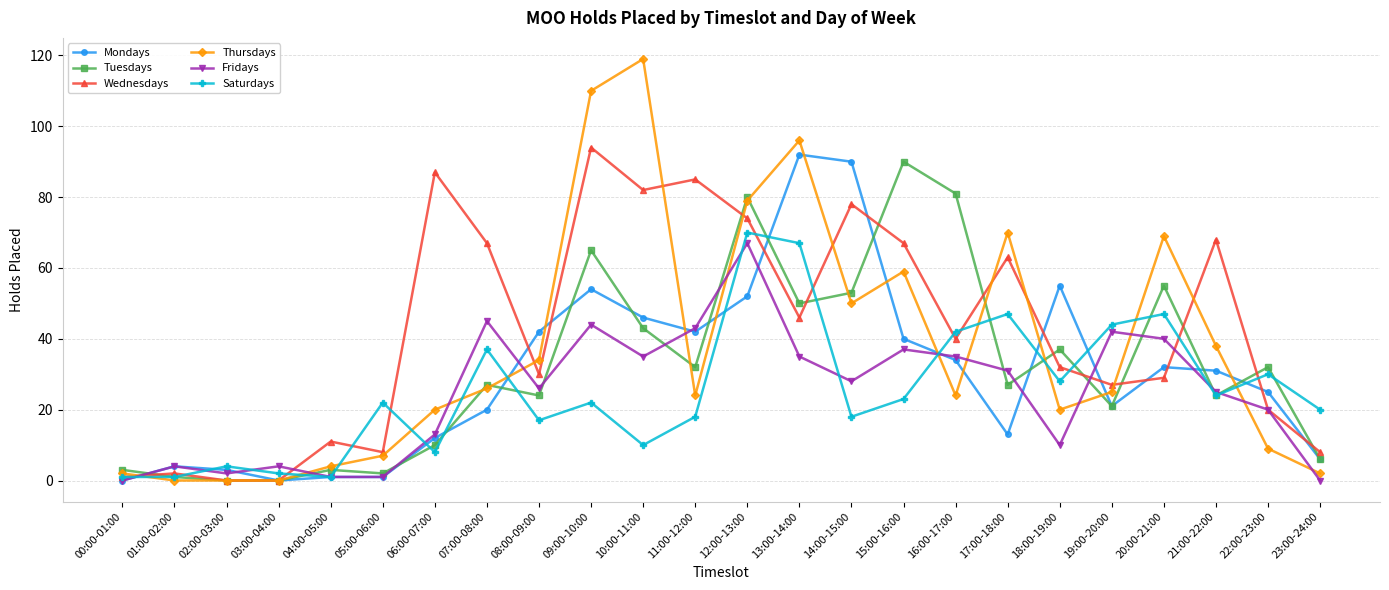

In Saturdays, how many points are higher than both neighbors (excluding endpoints)?

8